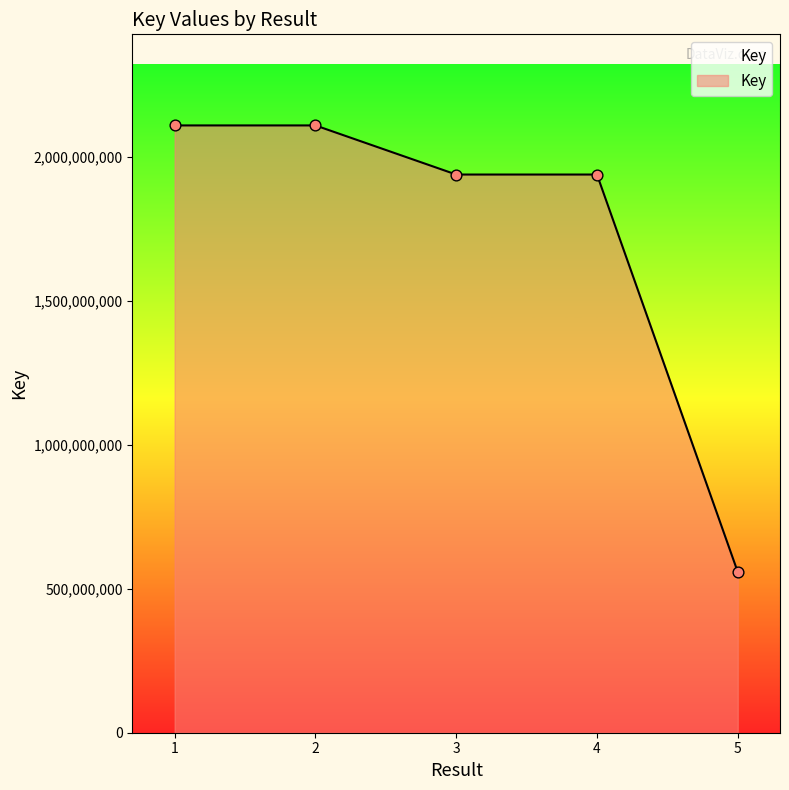

Between 2 and 4, which is larger?

2